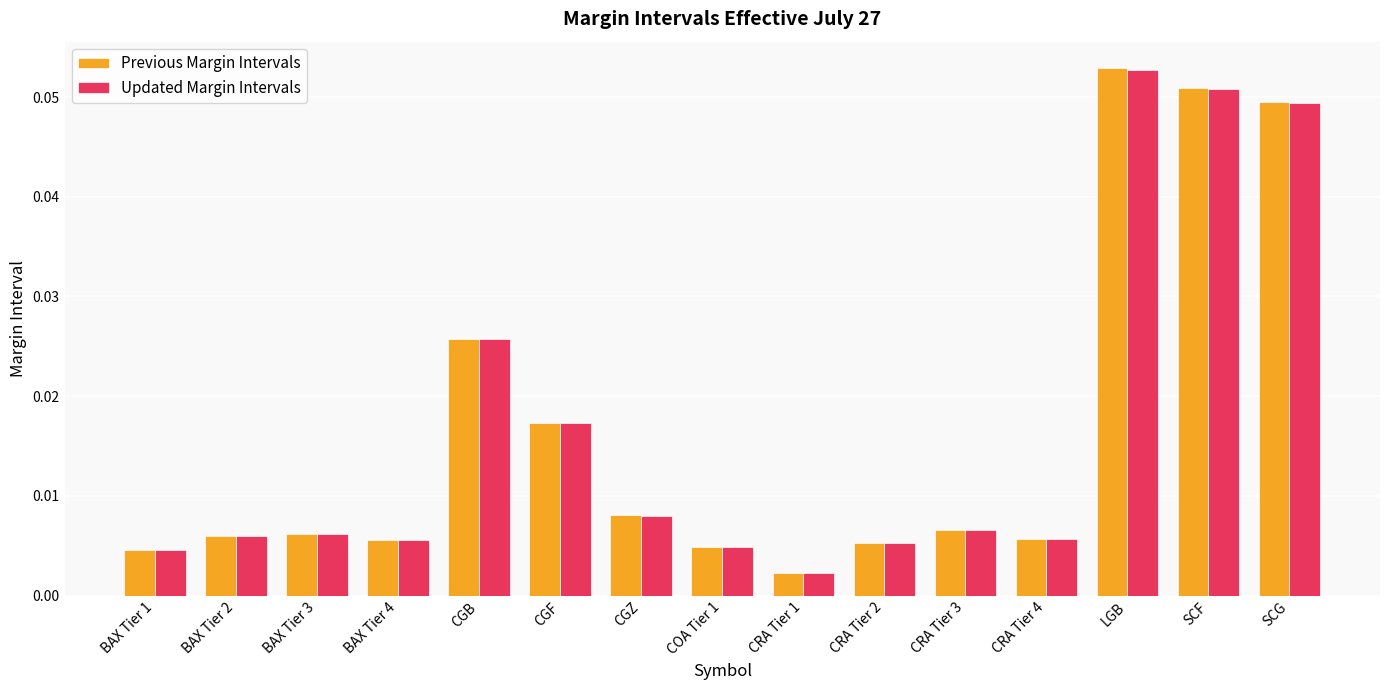

At how many categories does at least one series exceed 0?

15